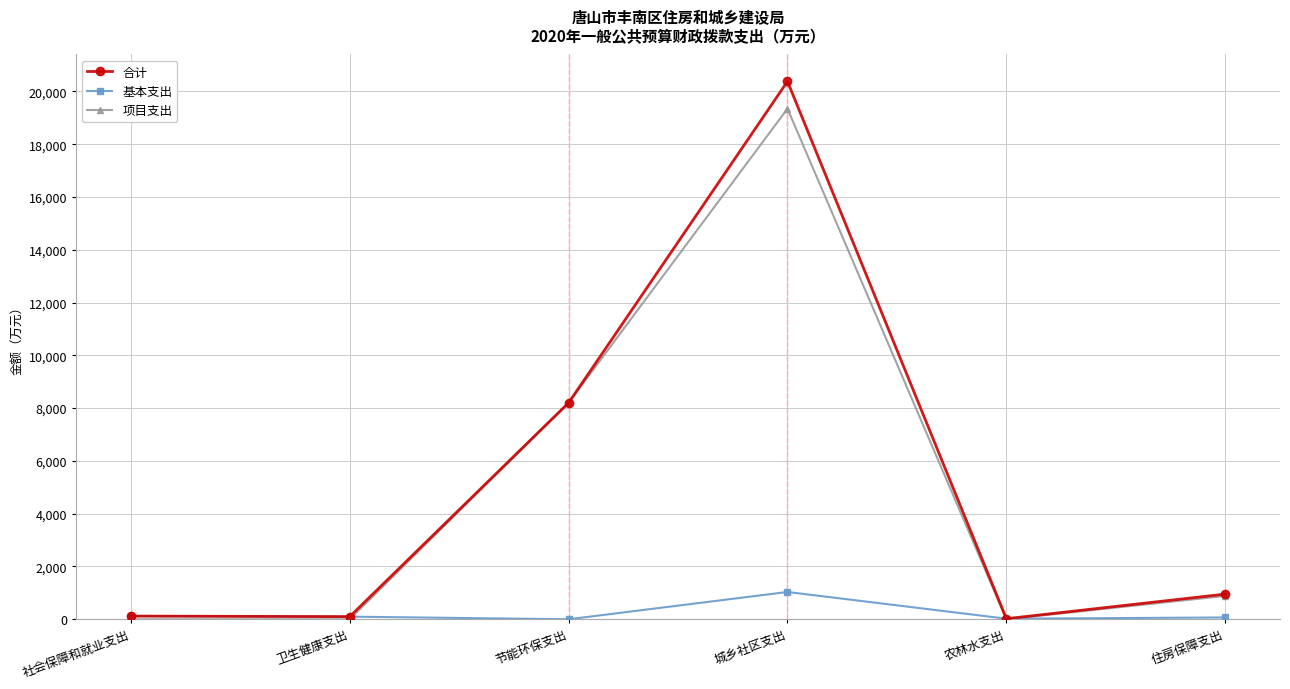

Count the number of categories in the chart.

6